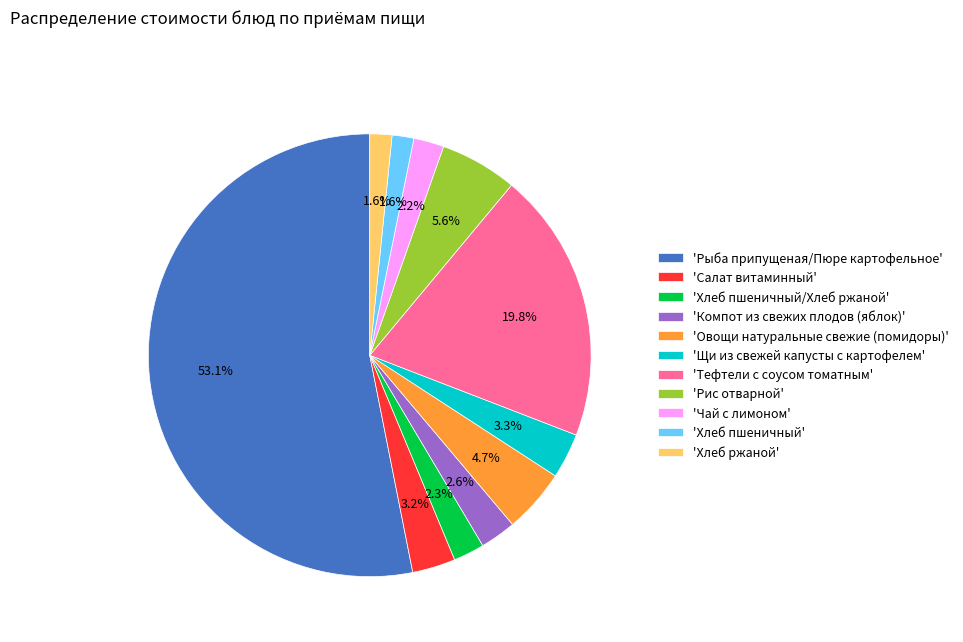

Does 'Хлеб пшеничный/Хлеб ржаной' represent more than half of the total?

No